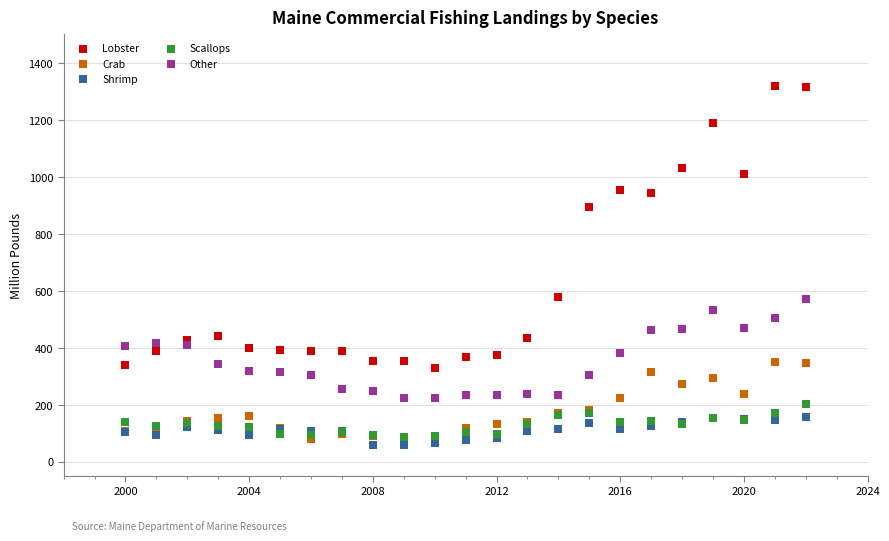

What are all the series names shown in the legend?

Lobster, Crab, Shrimp, Scallops, Other